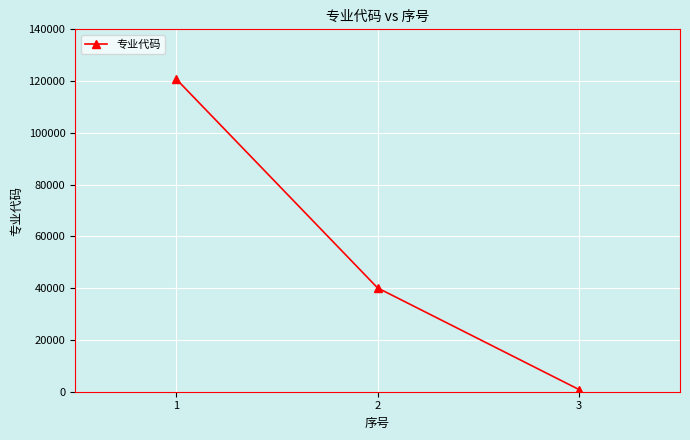

Which label corresponds to the largest value in the chart?

1